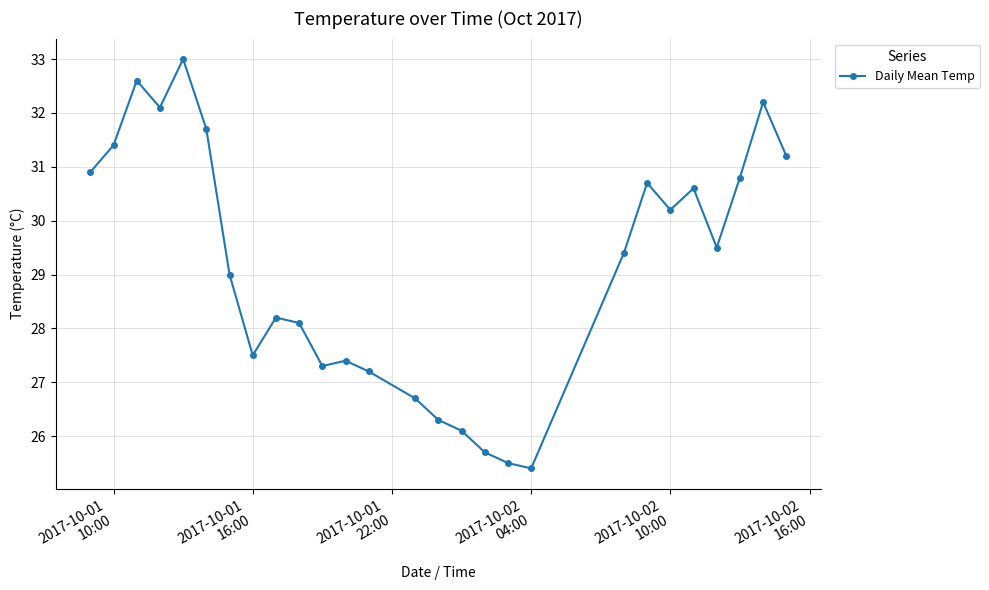

What is the average value?

29.1